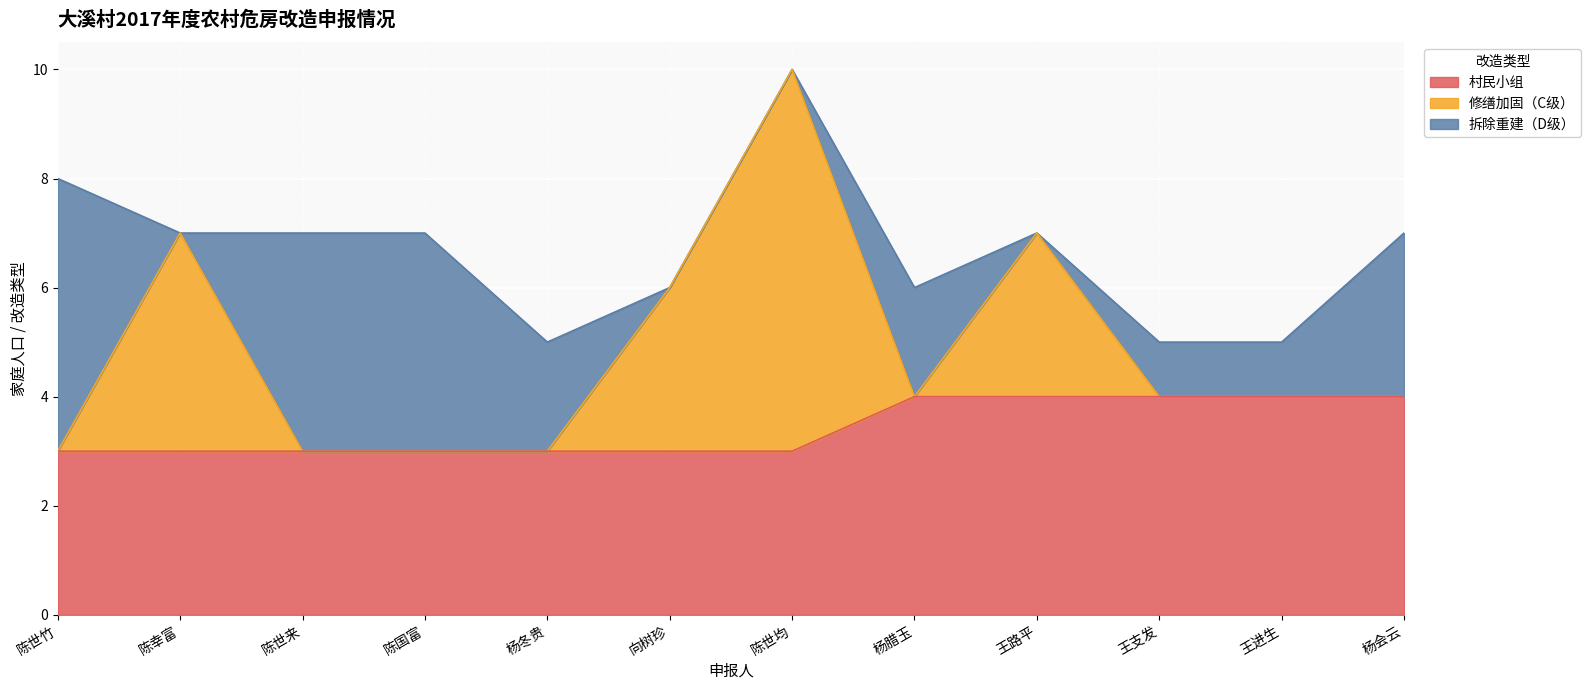

What position from the right is 陈世竹?

12